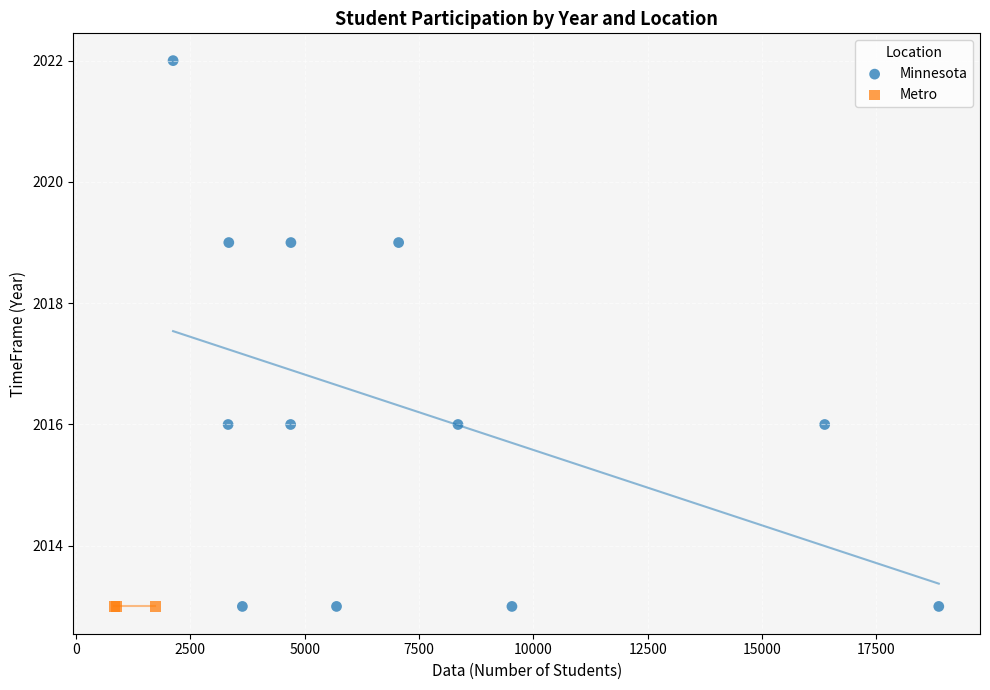

Which series reaches the maximum Y coordinate?

Minnesota